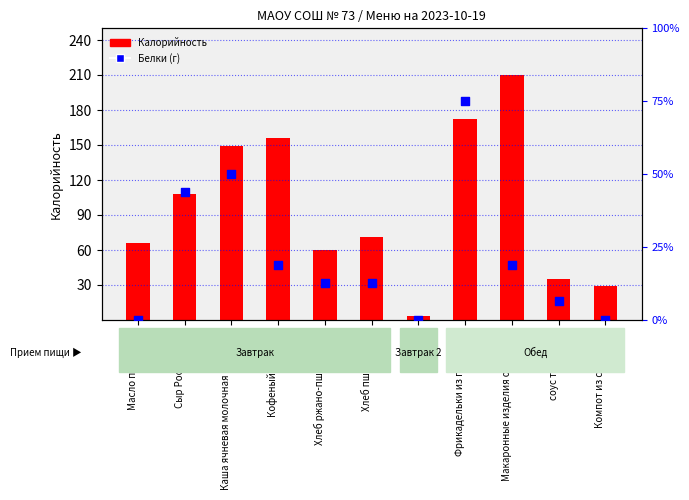

Which series has the largest total across all categories?

Калорийность